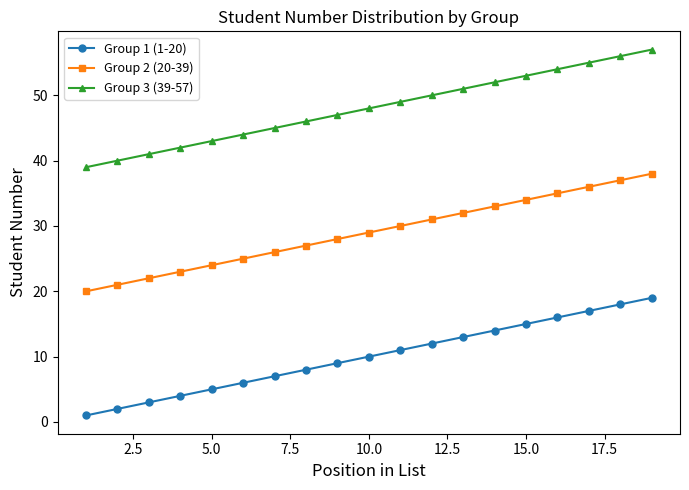

Which series has the largest total across all categories?

Group 3 (39-57)